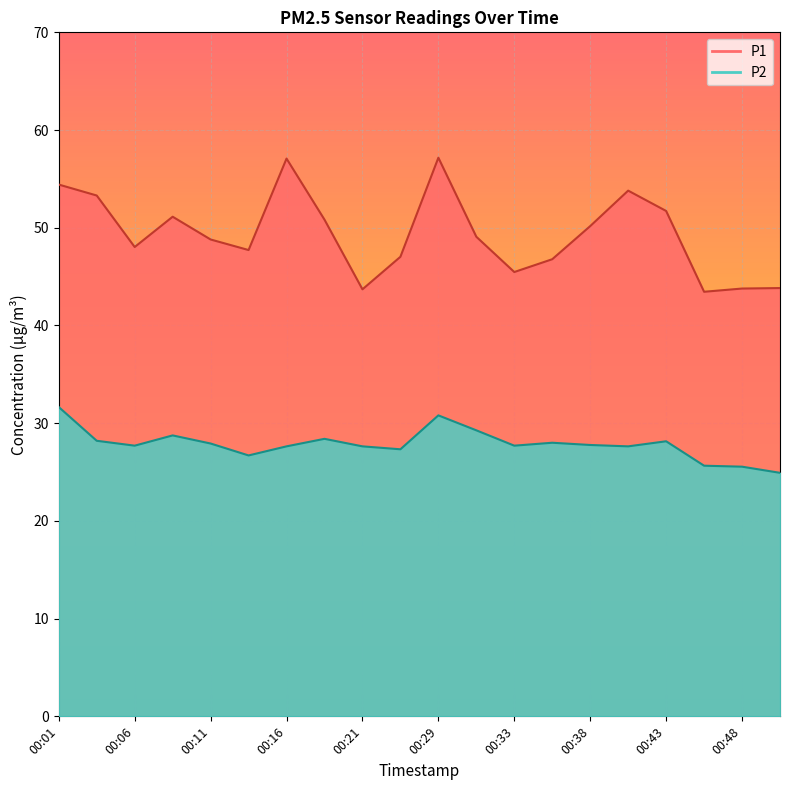

Is it true that P2 equals 41.7 at 00:06?

False